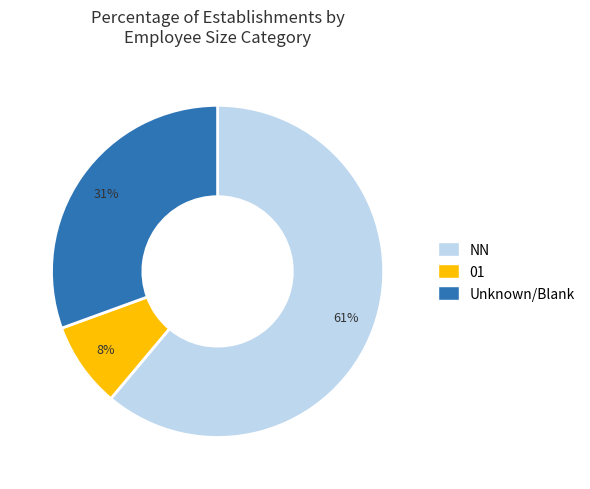

Is there a majority slice in this chart?

Yes